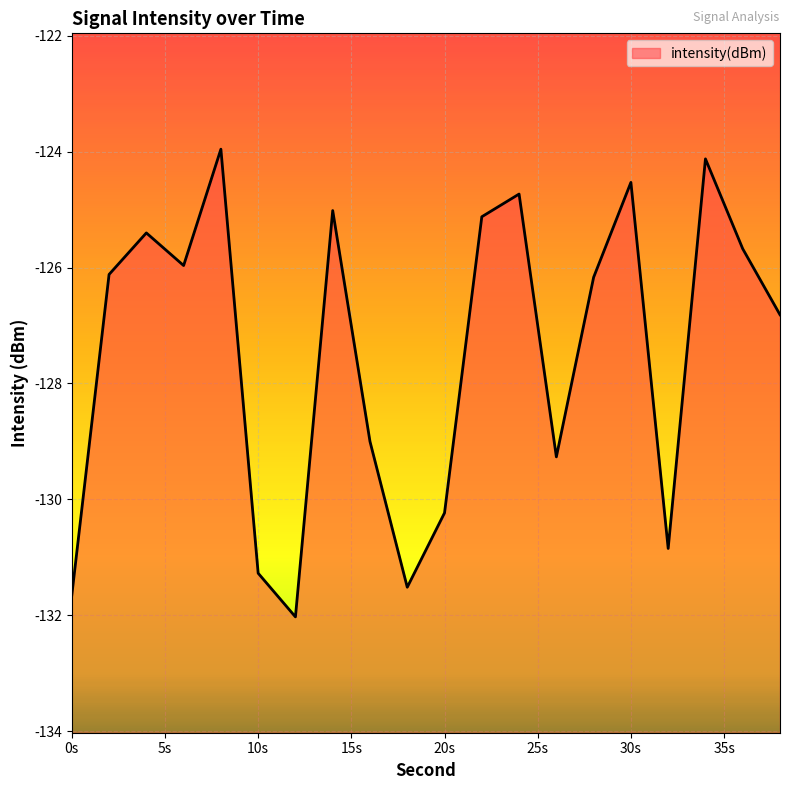

Does the chart display data point markers on the line(s)?

No